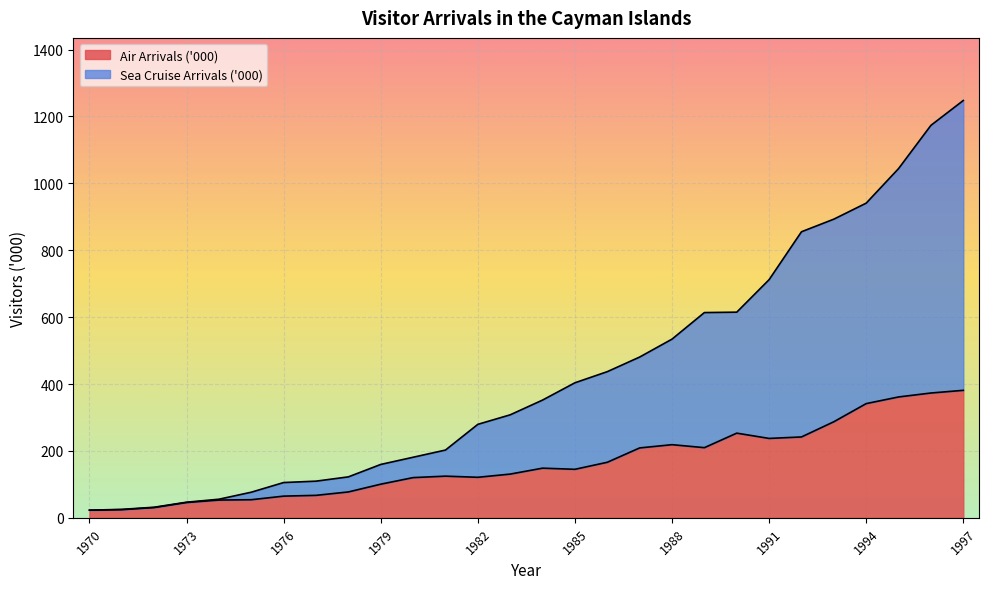

What is the value of the Air Arrivals ('000) point at the 16th from the left?

145.1